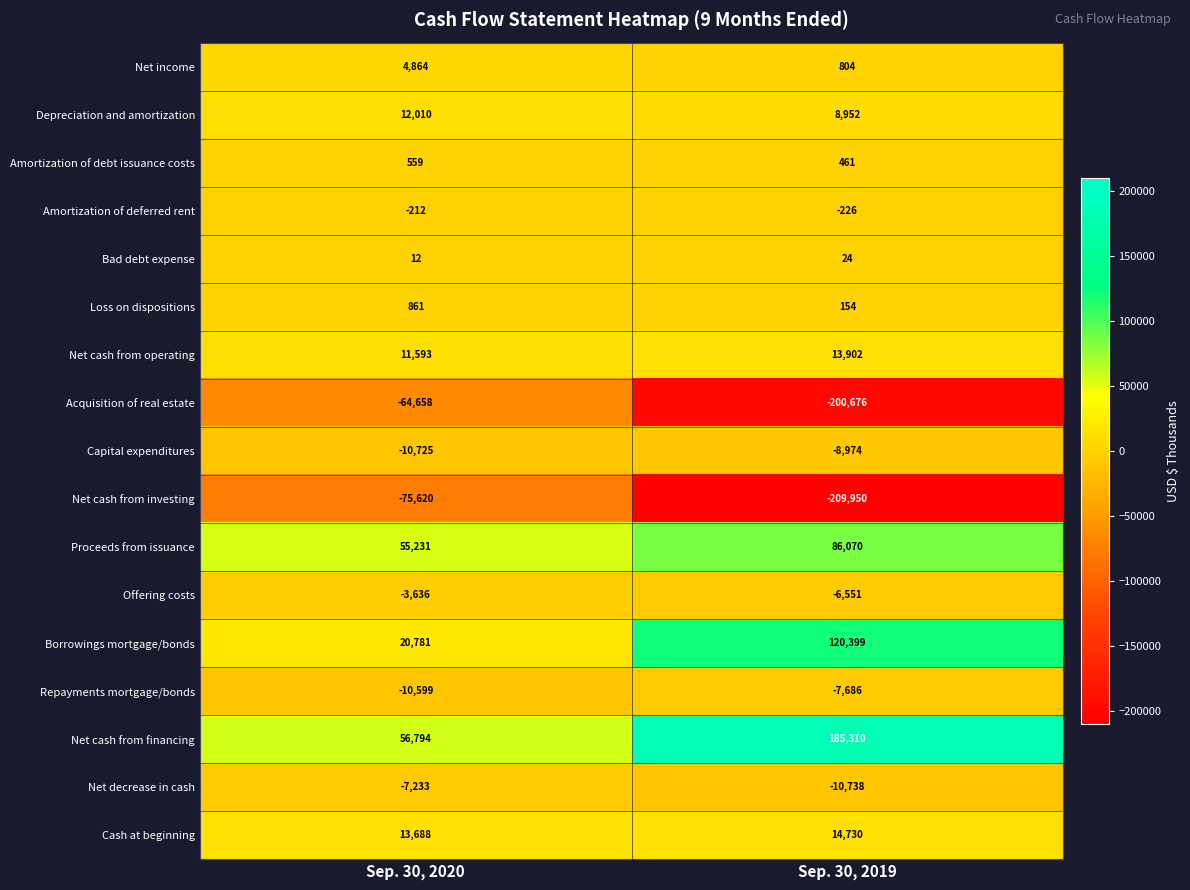

List the labels in order of Borrowings mortgage/bonds value, smallest first.

Sep. 30, 2020, Sep. 30, 2019